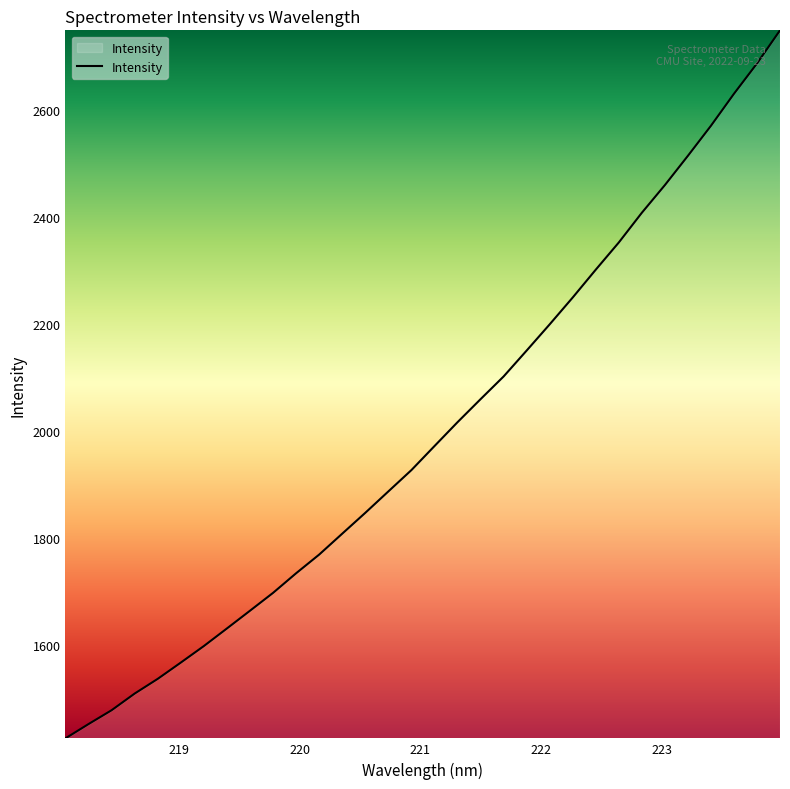

What is the sum of all values?

63943.2